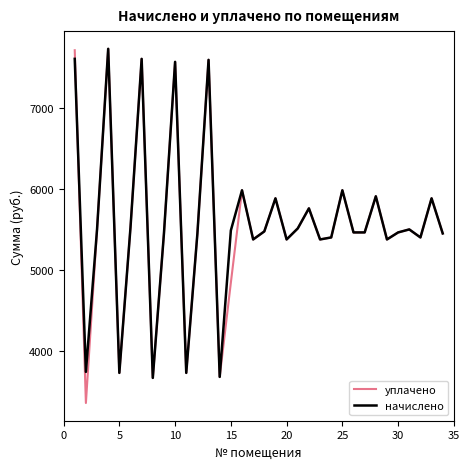

True or false: начислено and уплачено intersect in this chart.

True